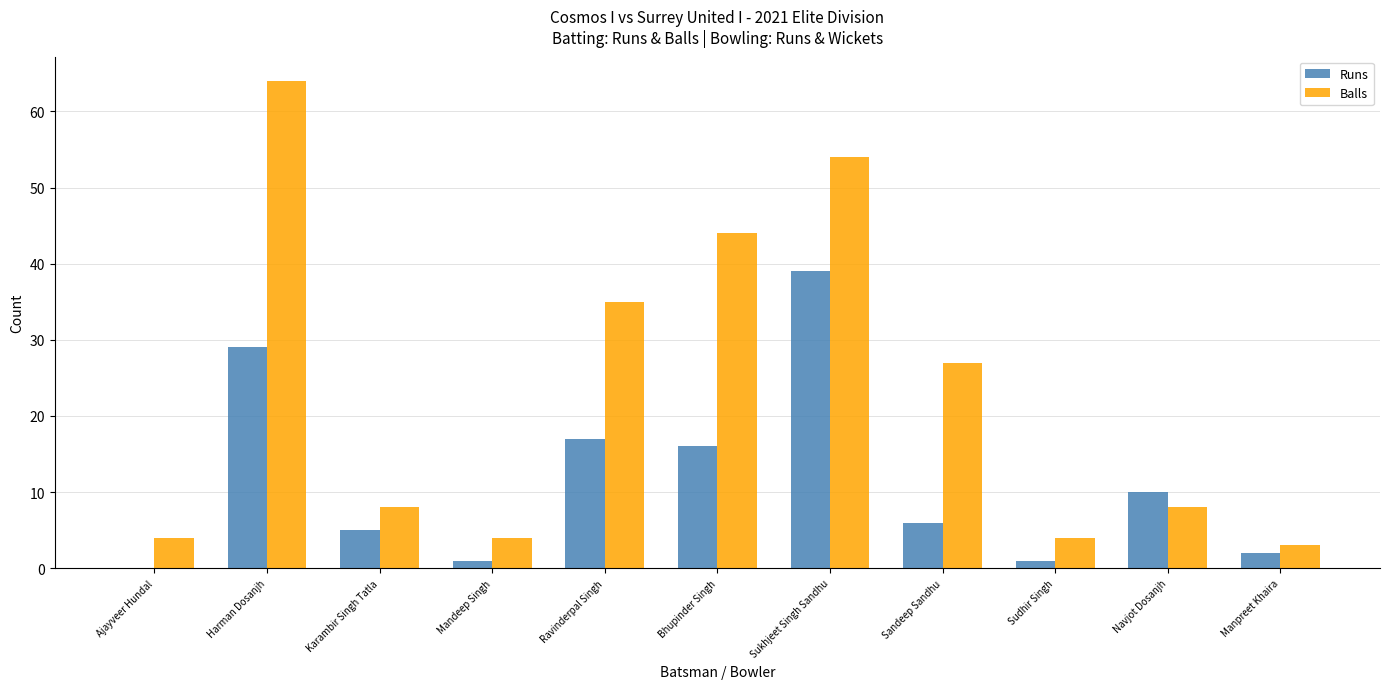

Which series has the largest total across all categories?

Balls